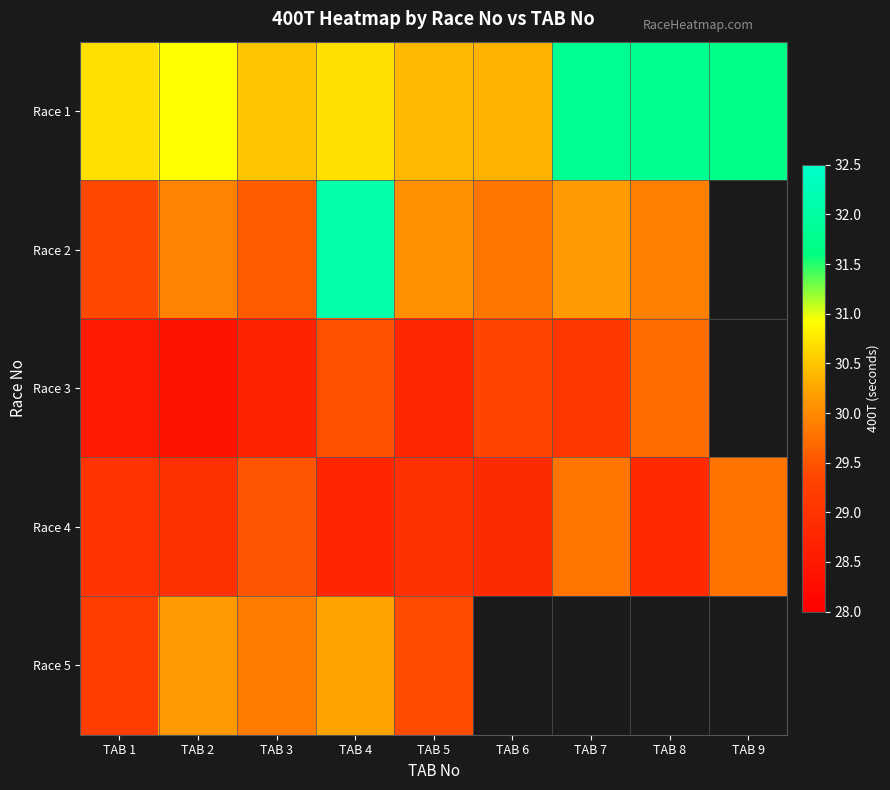

List the series in order of their overall mean, highest first.

Race 1, Race 2, Race 3, Race 4, Race 5